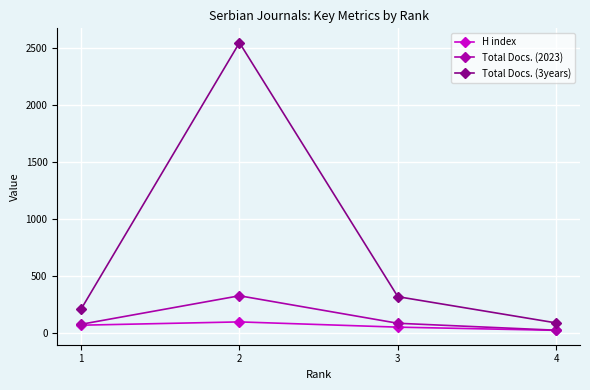

What is the value of the Total Docs. (2023) point at the 2nd from the left?

328